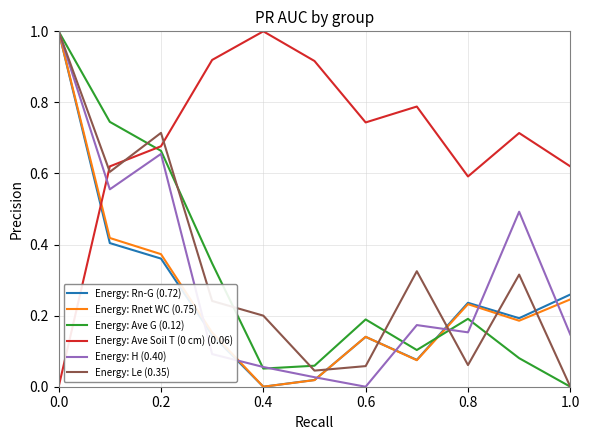

How many lines are shown in the chart?

6